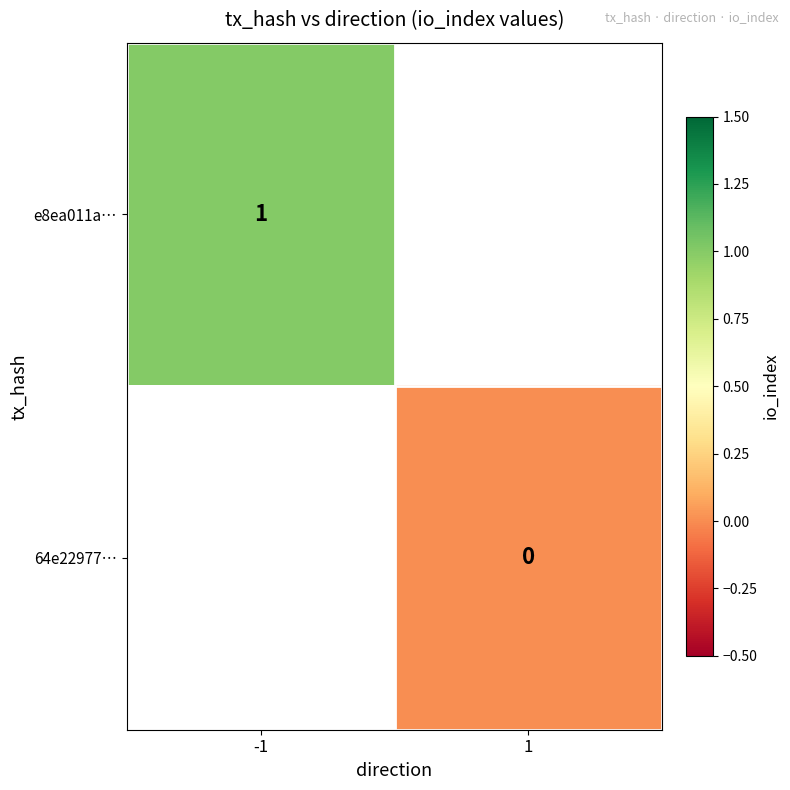

Is the value of 64e22977… at -1 greater than the value of e8ea011a… at 1?

No